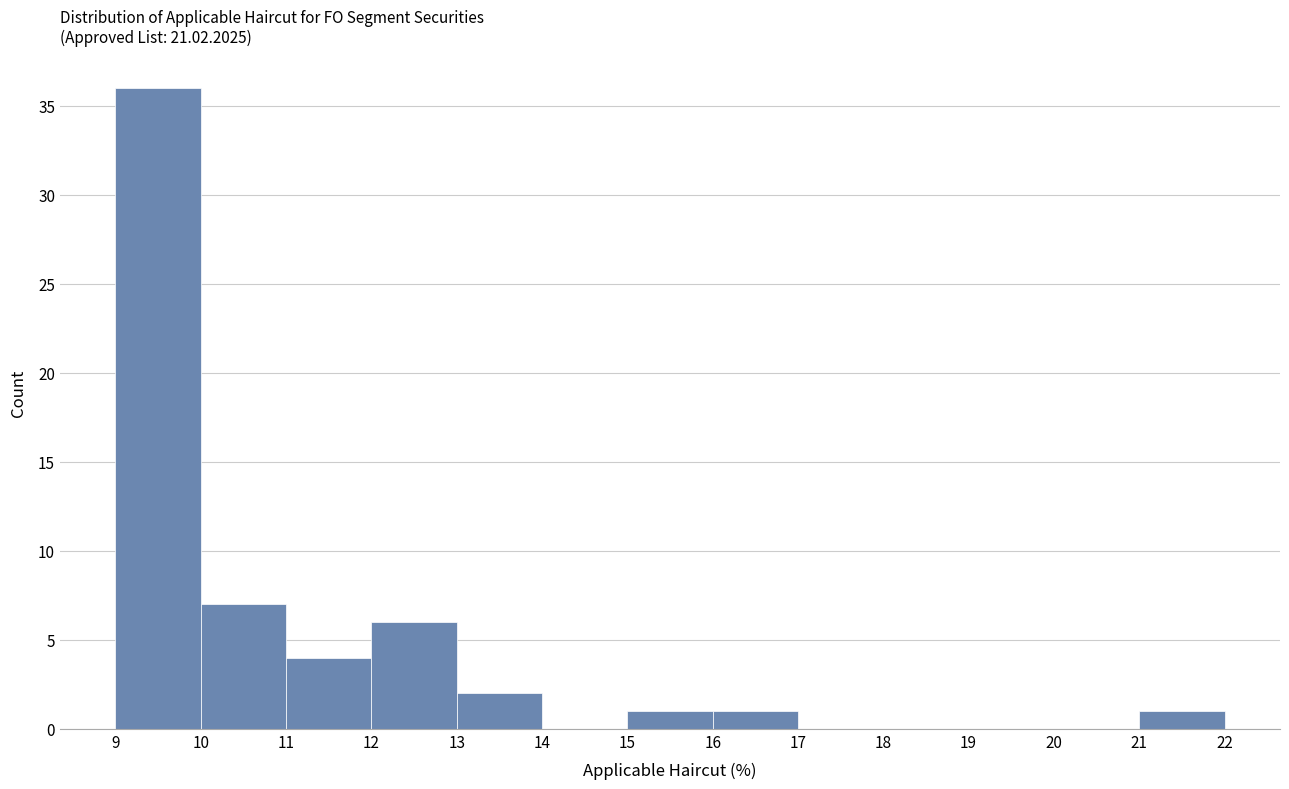

Reading left to right, transcribe this chart: for each bar, give the range it covers on the x-axis and its height. The values are not printed on the chart, so give them approximately, as read against the axis.

9 to 10: 36
10 to 11: 7
11 to 12: 4
12 to 13: 6
13 to 14: 2
14 to 15: 0
15 to 16: 1
16 to 17: 1
17 to 18: 0
18 to 19: 0
19 to 20: 0
20 to 21: 0
21 to 22: 1